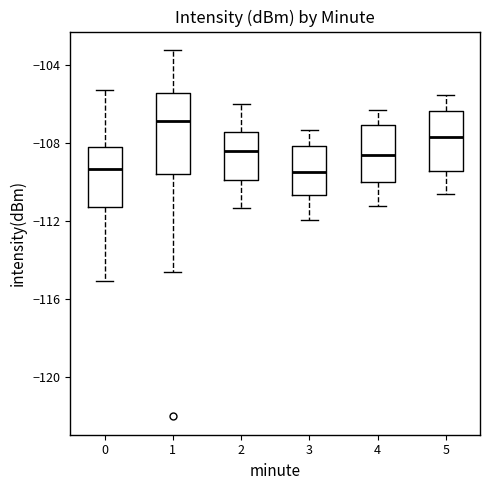

Comparing the boxes themselves (not the whiskers), which one is the tallest?

1